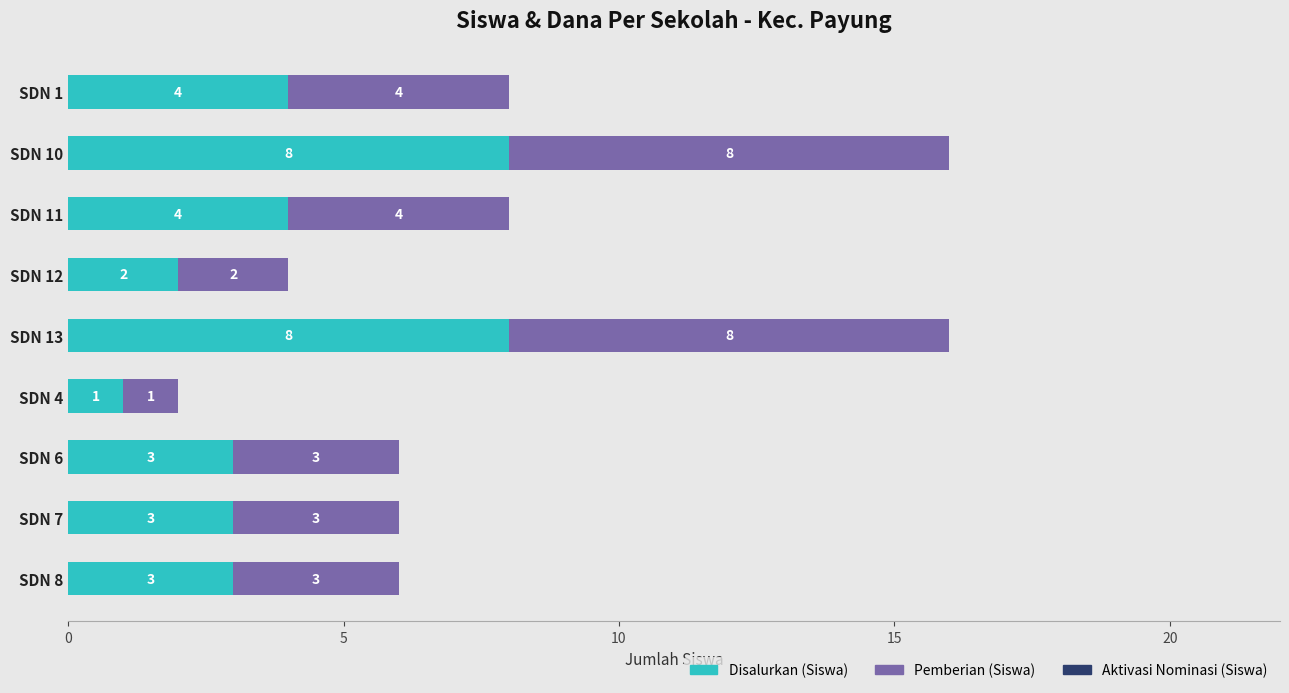

What is the total value across all series at SDN 7?

6